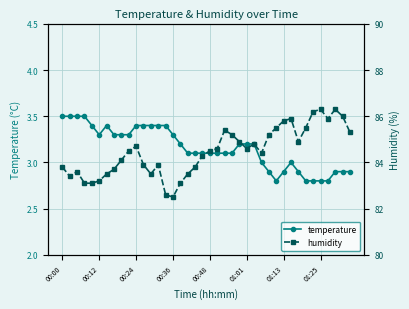

Reading left to right, extract all data points from this chart.

temperature: 3.5	3.5	3.5	3.5	3.4	3.3	3.4	3.3	3.3	3.3	3.4	3.4	3.4	3.4	3.4	3.3	3.2	3.1	3.1	3.1	3.1	3.1	3.1	3.1	3.2	3.2	3.2	3.0	2.9	2.8	2.9	3.0	2.9	2.8	2.8	2.8	2.8	2.9	2.9	2.9
humidity: 83.8	83.4	83.6	83.1	83.1	83.2	83.5	83.7	84.1	84.5	84.7	83.9	83.5	83.9	82.6	82.5	83.1	83.5	83.8	84.3	84.5	84.6	85.4	85.2	84.9	84.6	84.8	84.4	85.2	85.5	85.8	85.9	84.9	85.5	86.2	86.3	85.9	86.3	86.0	85.3